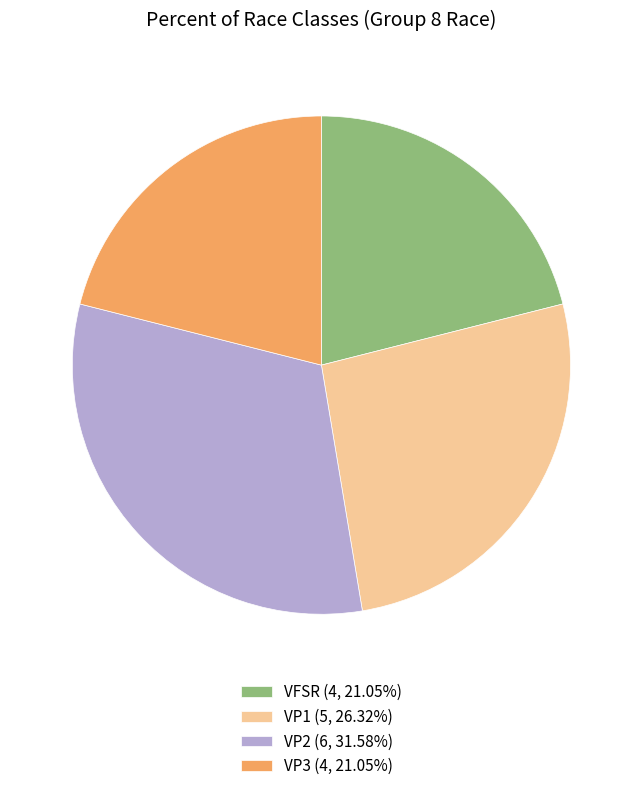

Which slice is the largest?

VP2